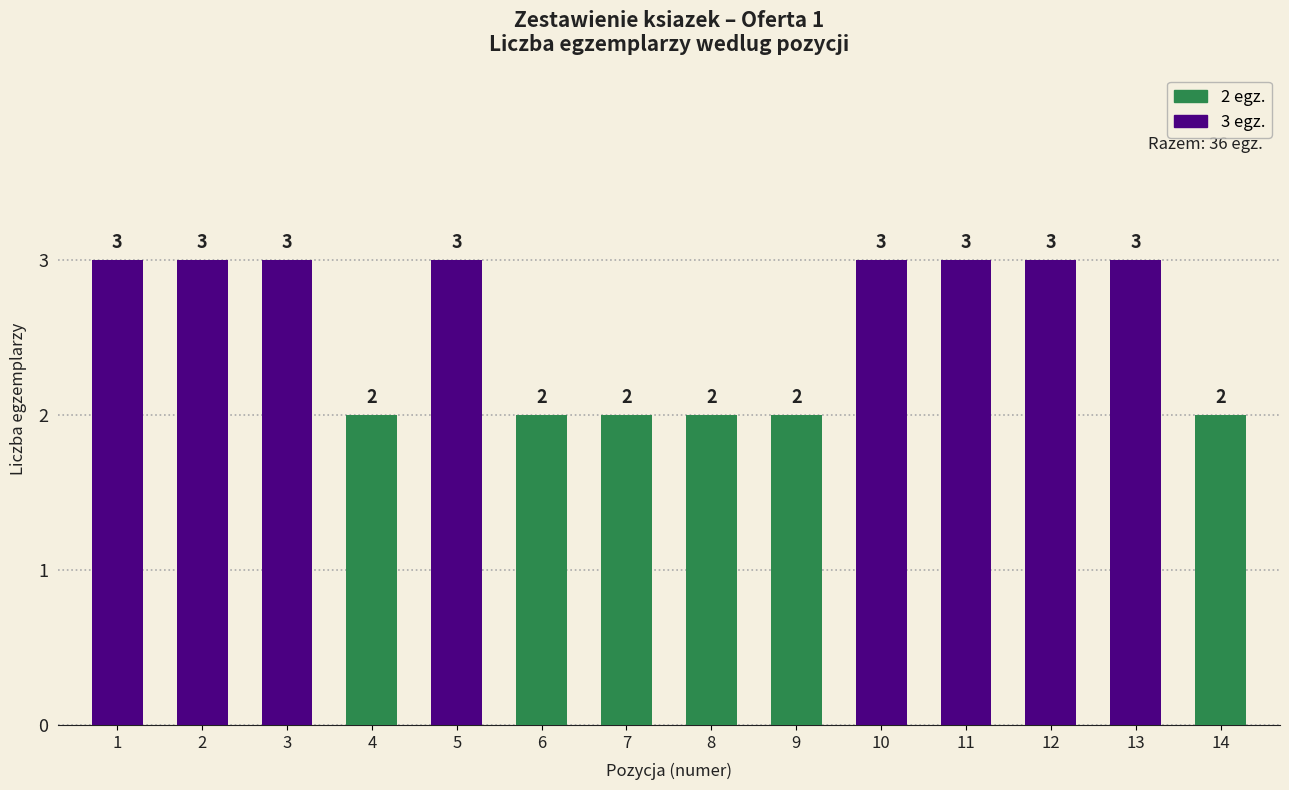

The chart shows a value of 5 at 2. True or false?

False